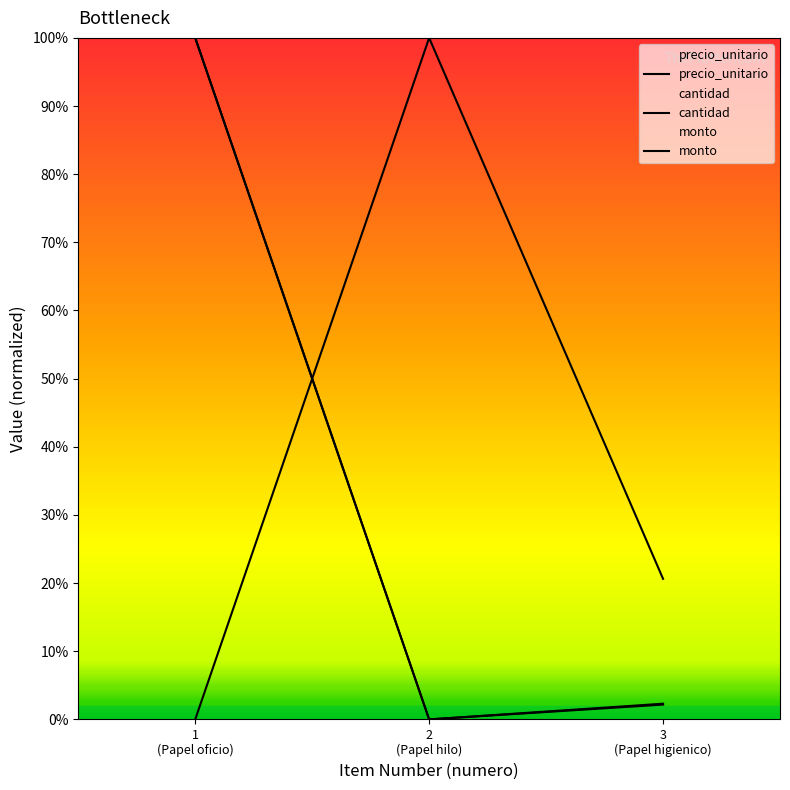

Does the chart display data point markers on the line(s)?

No